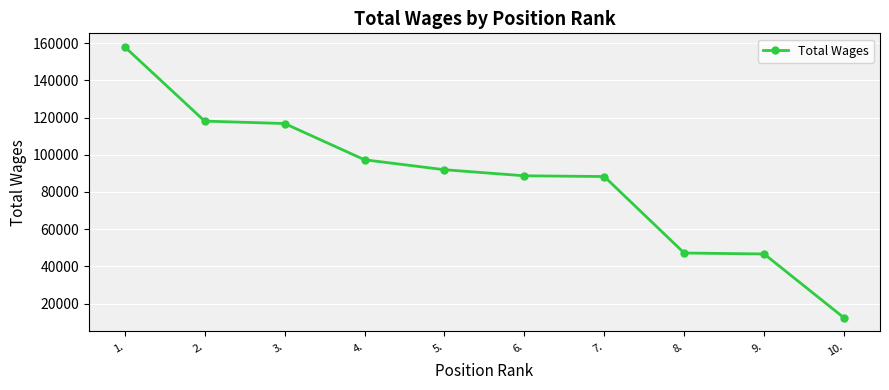

Between 8. and 7., which is larger?

7.